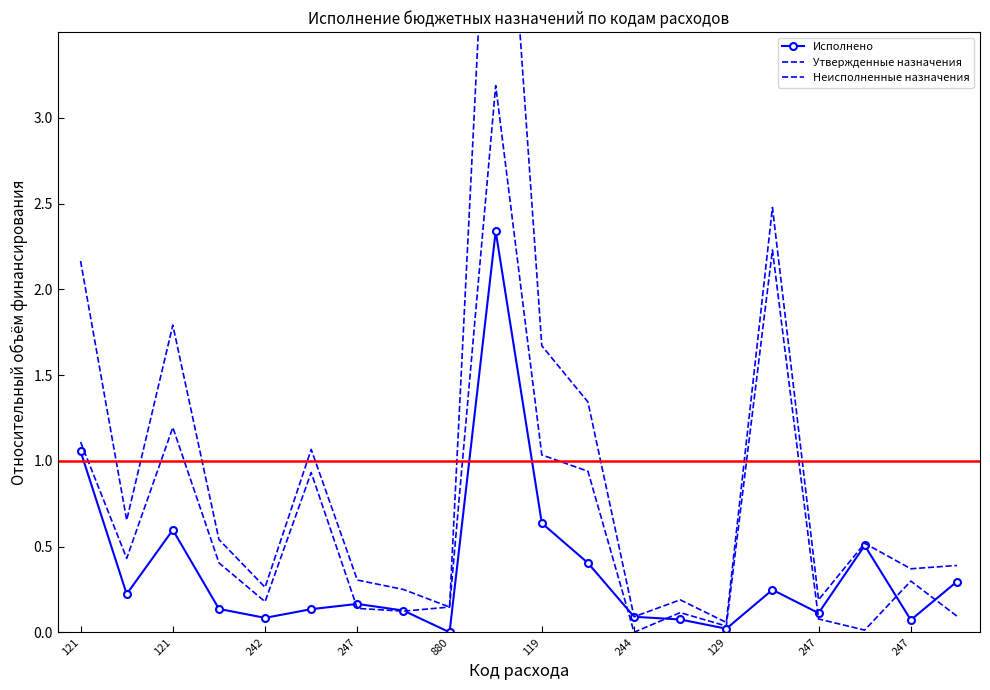

How many lines are shown in the chart?

3